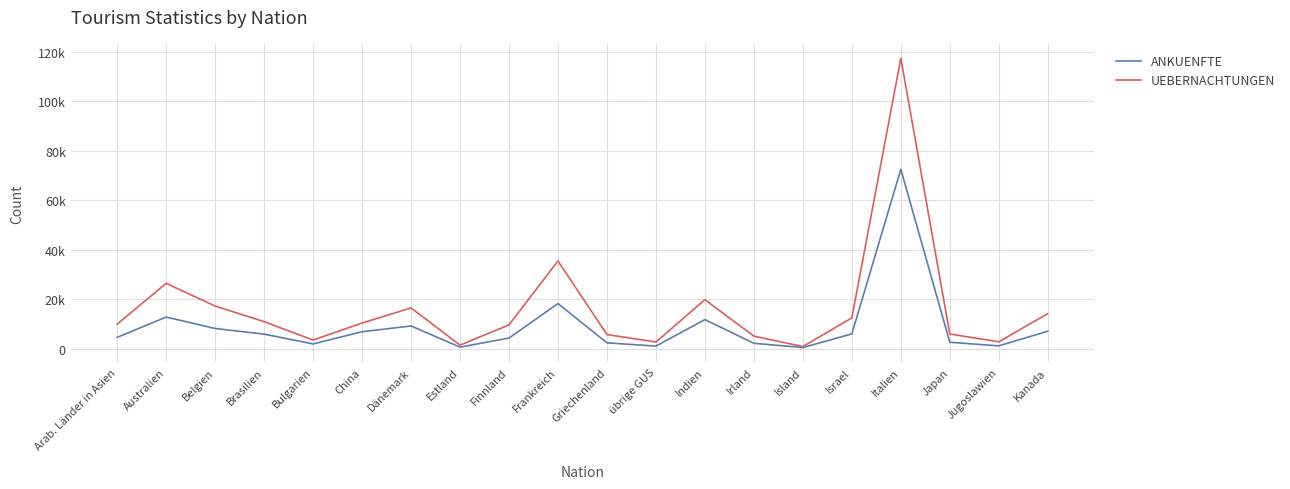

Reading left to right, list all the values displayed in this chart.

ANKUENFTE: 4666	12857	8241	5969	1998	6940	9258	722	4376	18305	2451	1138	11832	2270	545	6067	72520	2687	1230	7150
UEBERNACHTUNGEN: 9995	26462	17300	11006	3563	10434	16548	1528	9702	35513	5794	2776	19874	5149	955	12527	117326	6016	2861	14252